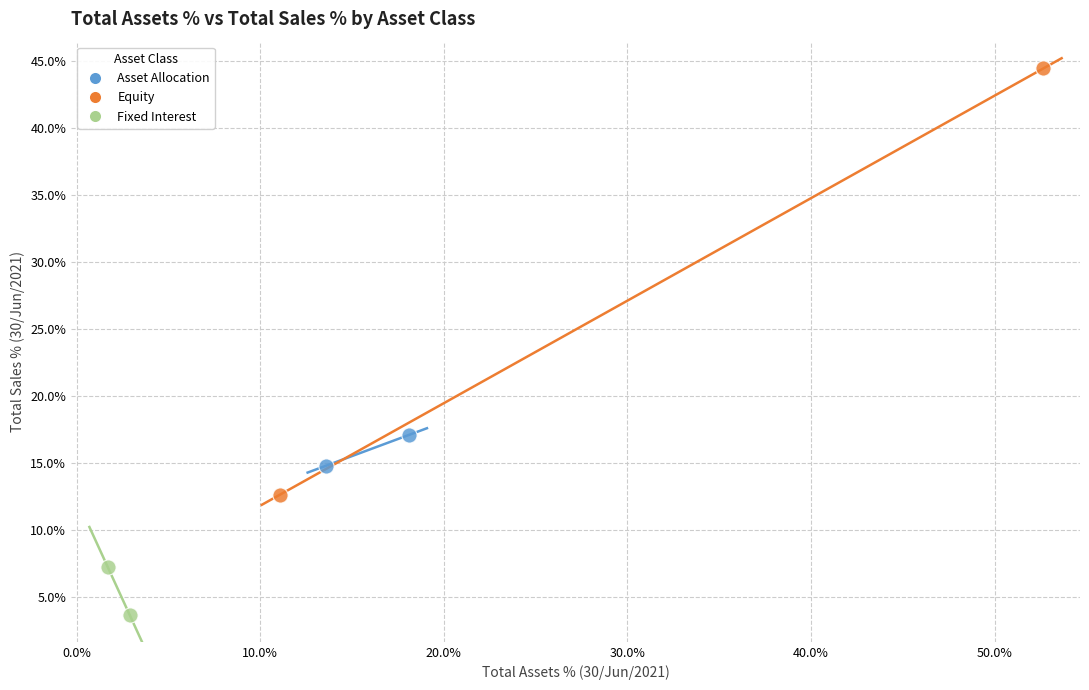

Which series contains the lowest Y value?

Fixed Interest